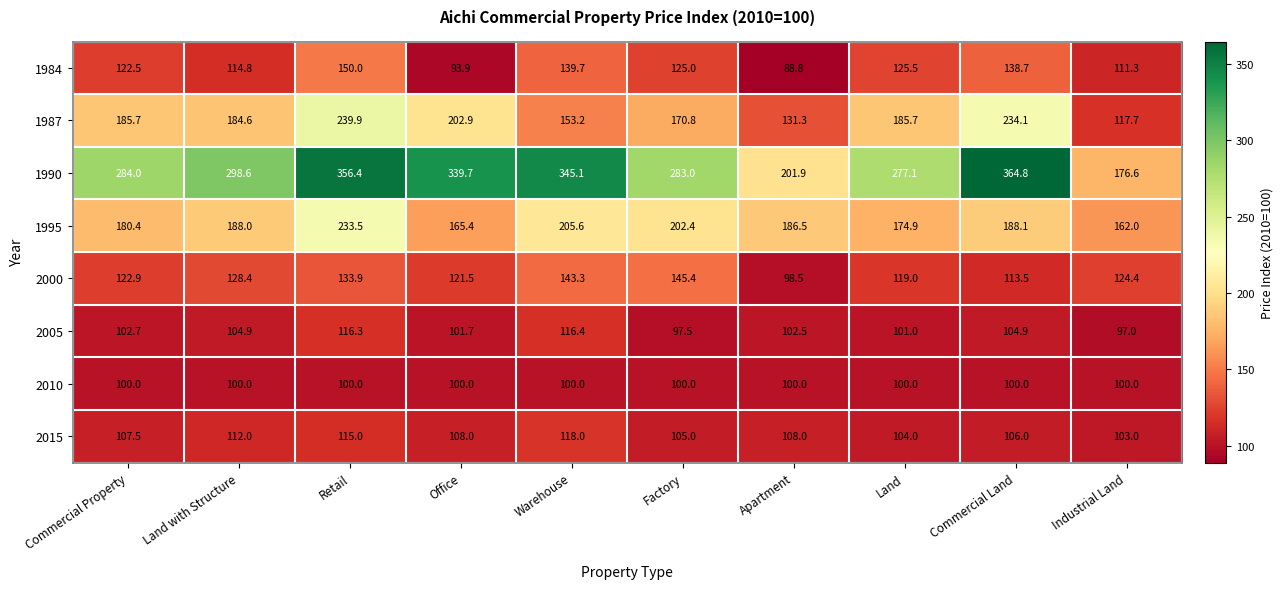

What is the total value across all series at Office?

1233.1